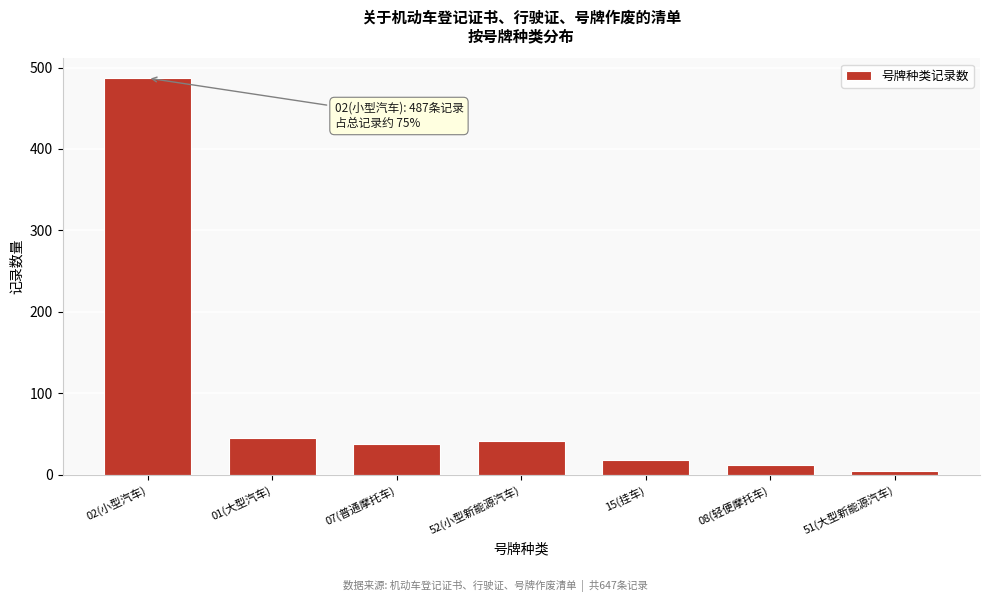

Reading left to right, transcribe all the data shown in this chart.

487	45	38	42	18	12	5